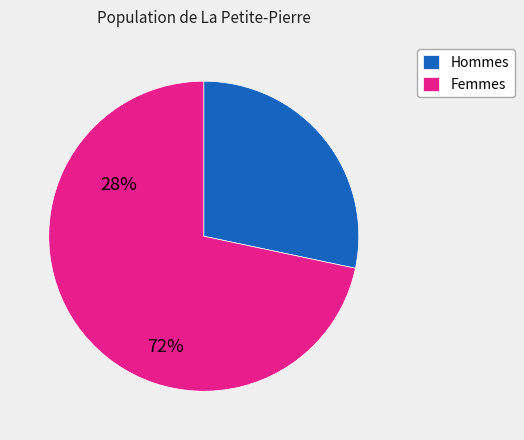

Combined, do Femmes and Hommes account for over 50%?

Yes